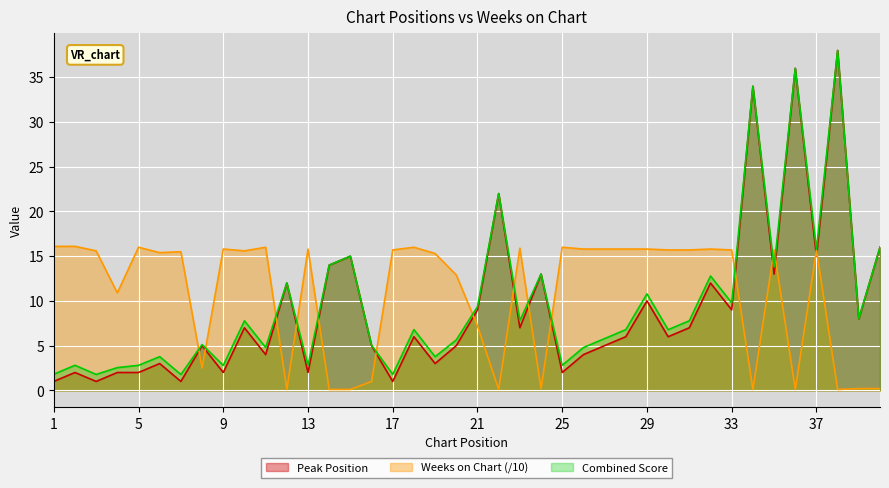

What are all the series names shown in the legend?

Peak Position, Weeks on Chart (/10), Combined Score